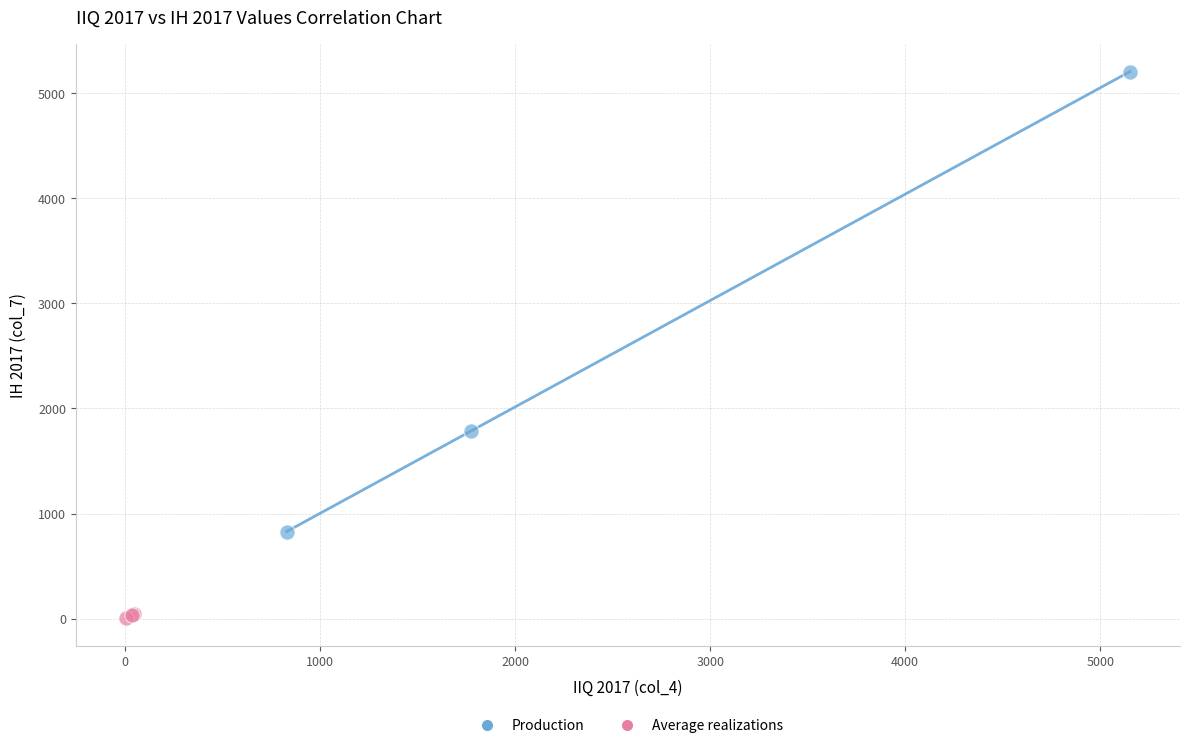

What are all the series names shown in the legend?

Production, Average realizations